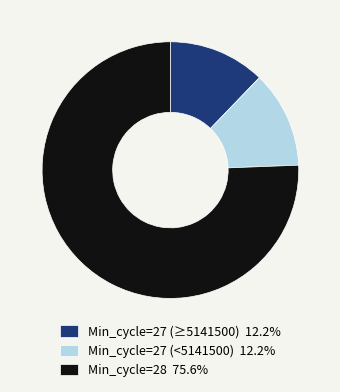

Is there any slice that represents more than half of the pie?

Yes